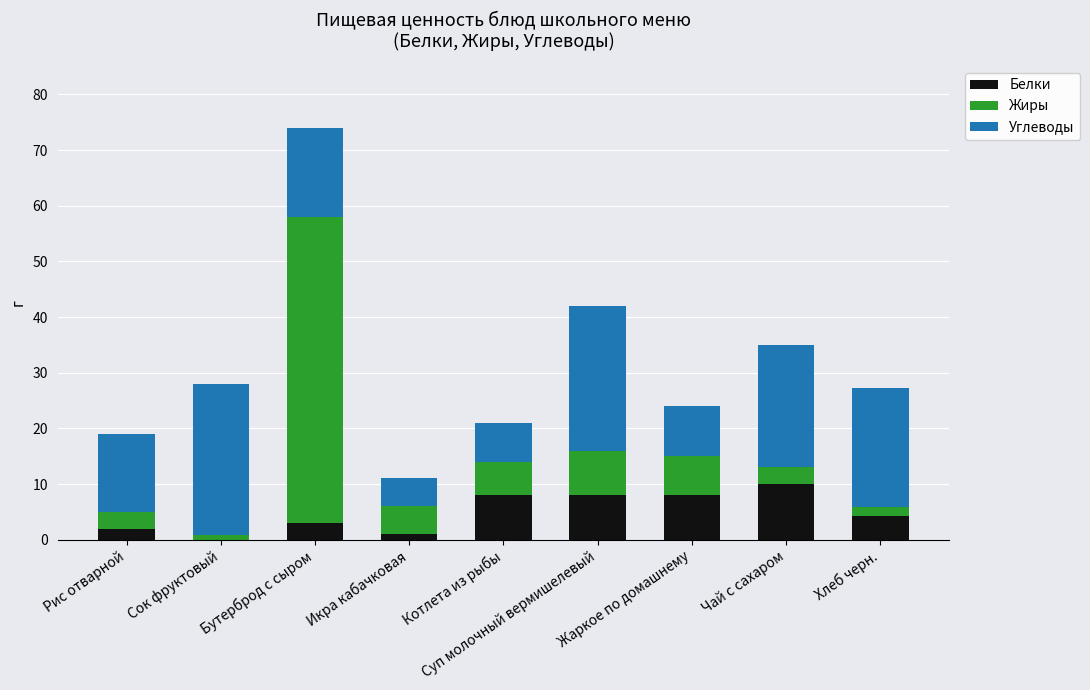

At which category is the sum across all series the highest?

Бутерброд с сыром